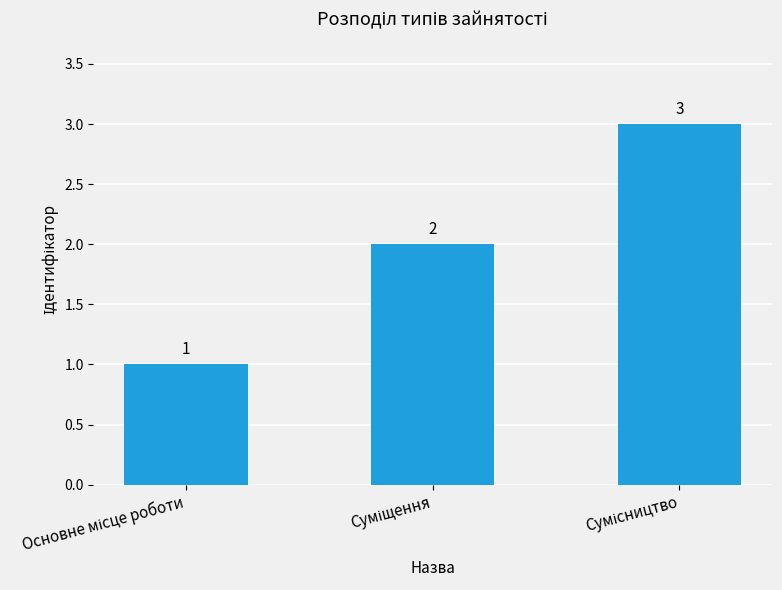

What is the value of the 2nd bar from the left?

2